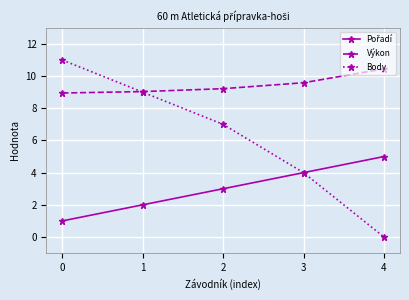

Is this an area chart (filled region under the line)?

No